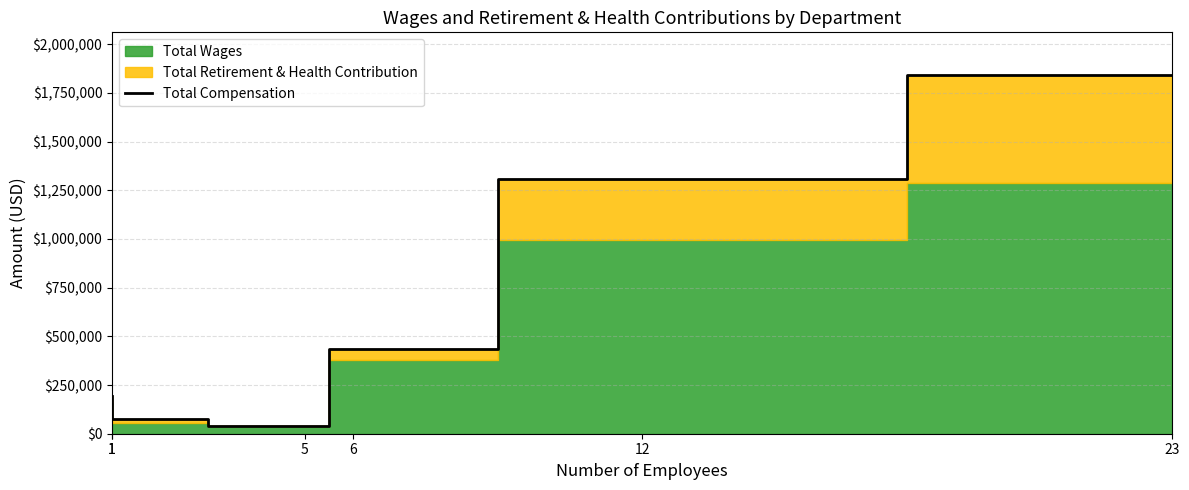

How many data points does each series have?

6